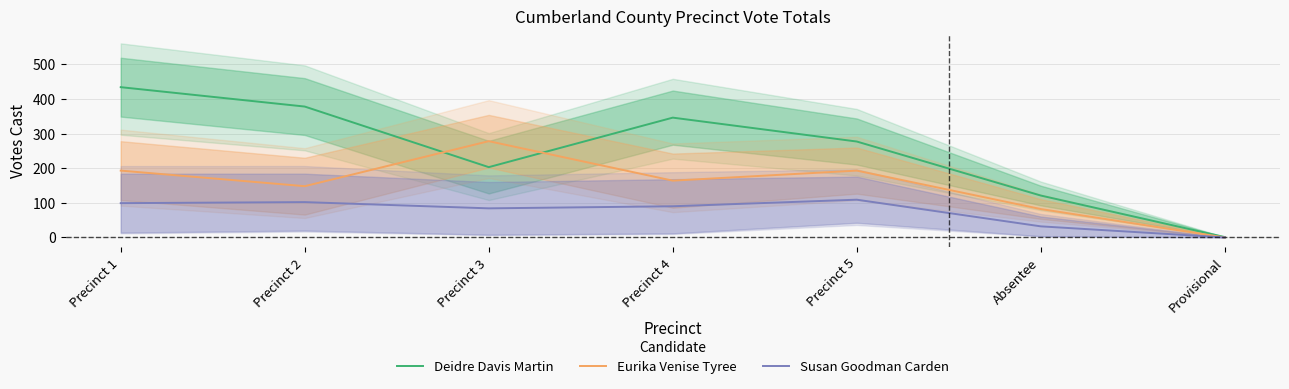

How many values in Susan Goodman Carden are above zero?

6